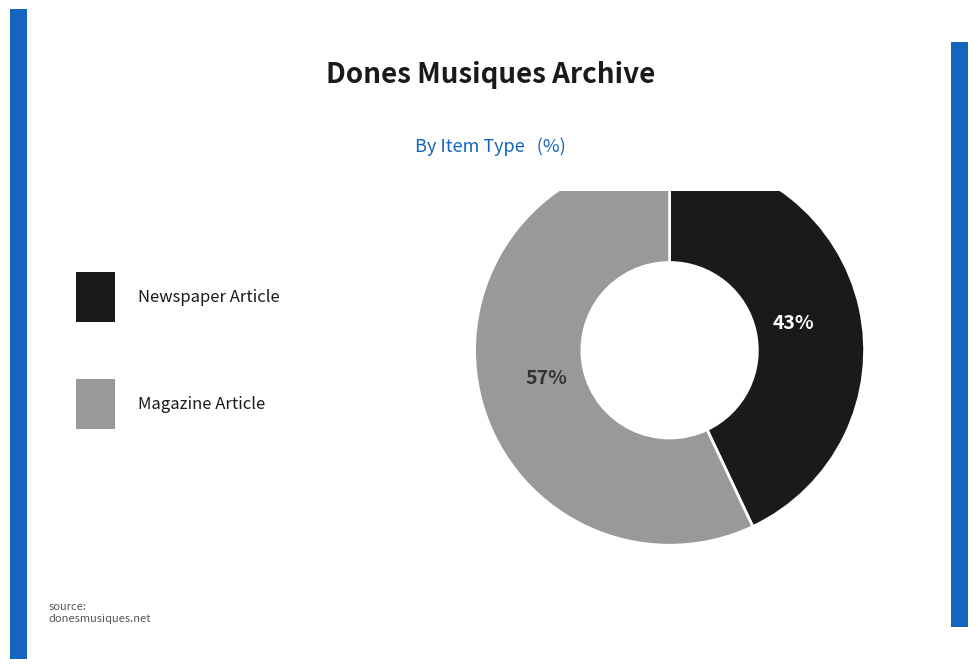

To the nearest percent, what is the average slice percentage?

50%